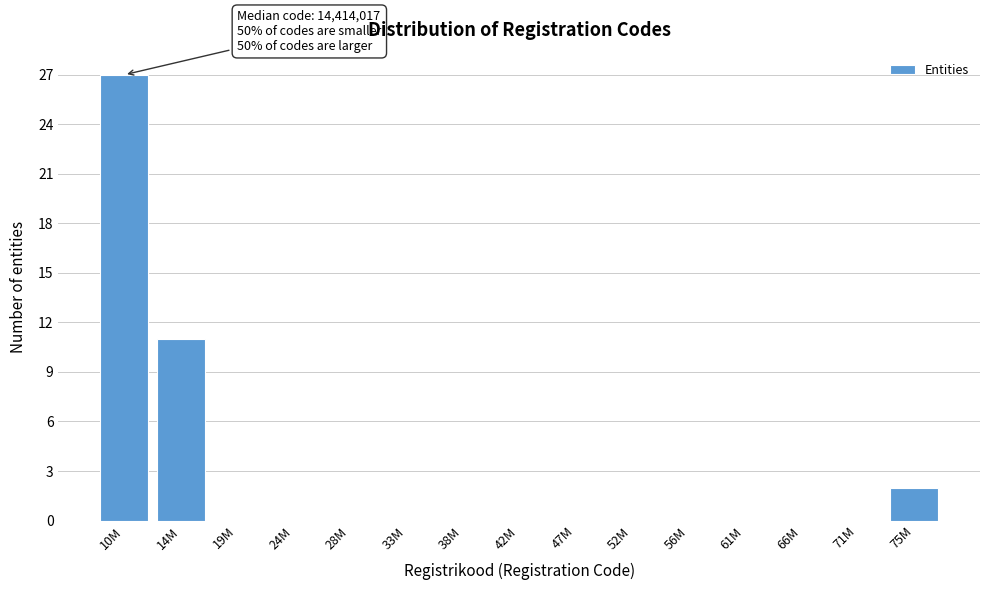

Reading right to left, what are all the values shown in this chart?

75M=2	71M=0	66M=0	61M=0	56M=0	52M=0	47M=0	42M=0	38M=0	33M=0	28M=0	24M=0	19M=0	14M=11	10M=27